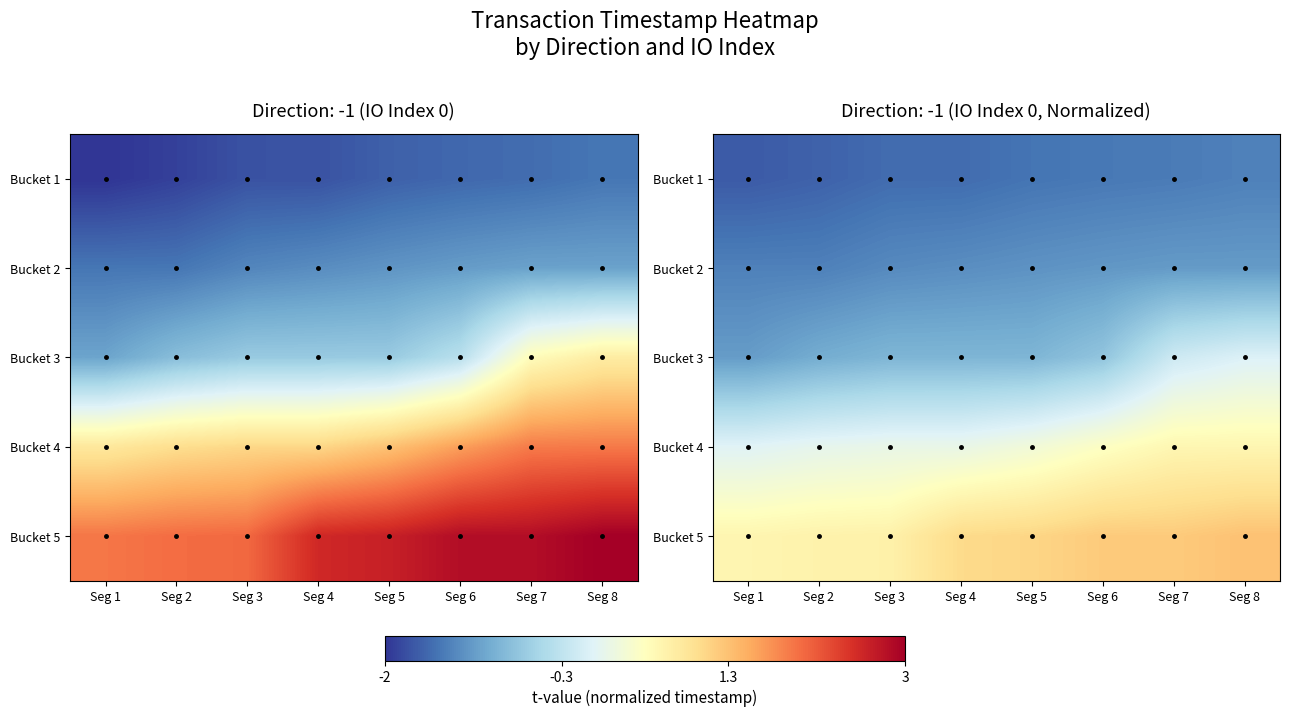

What is the sum of the Bucket 1 values at Seg 3 and Seg 6?

-3.0